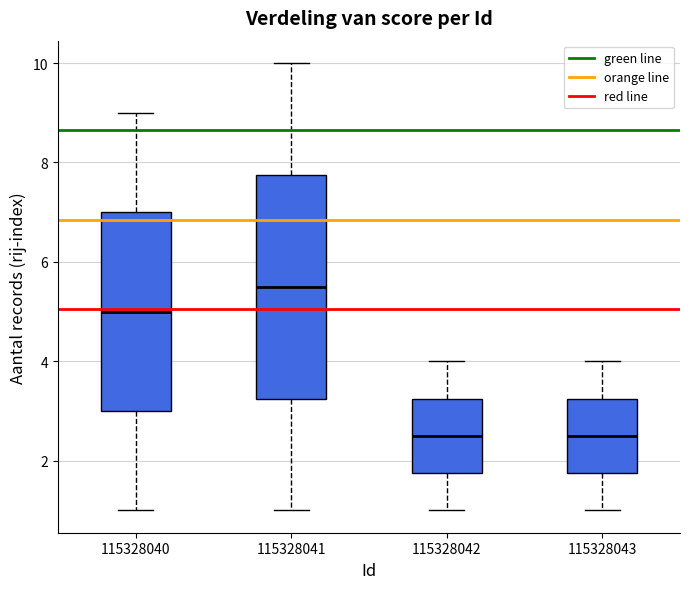

Reading left to right, read every box against the y-axis: the position of its median line, the range the box covers, and the ends of its whiskers. The values are not printed on the chart, so give them approximately, as read against the axis.

115328040: median 5.0, box 3.0 to 7.0, whiskers 1.0 to 9.0
115328041: median 5.6, box 3.2 to 7.8, whiskers 1.0 to 10.0
115328042: median 2.6, box 1.8 to 3.2, whiskers 1.0 to 4.0
115328043: median 2.6, box 1.8 to 3.2, whiskers 1.0 to 4.0